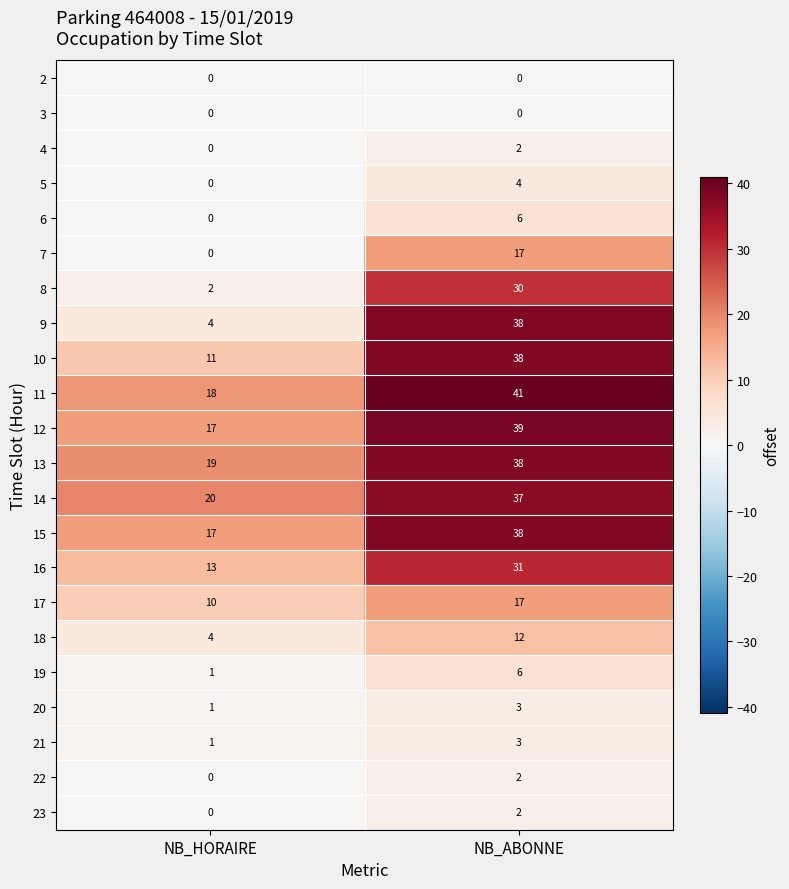

At how many categories does at least one series exceed 37?

1